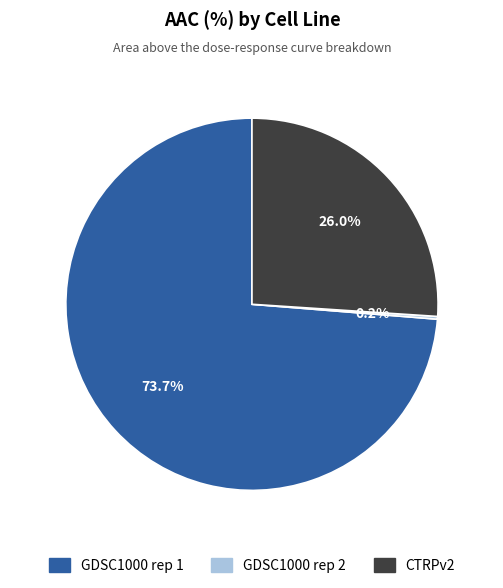

Between GDSC1000 rep 1 and CTRPv2, which is larger?

GDSC1000 rep 1